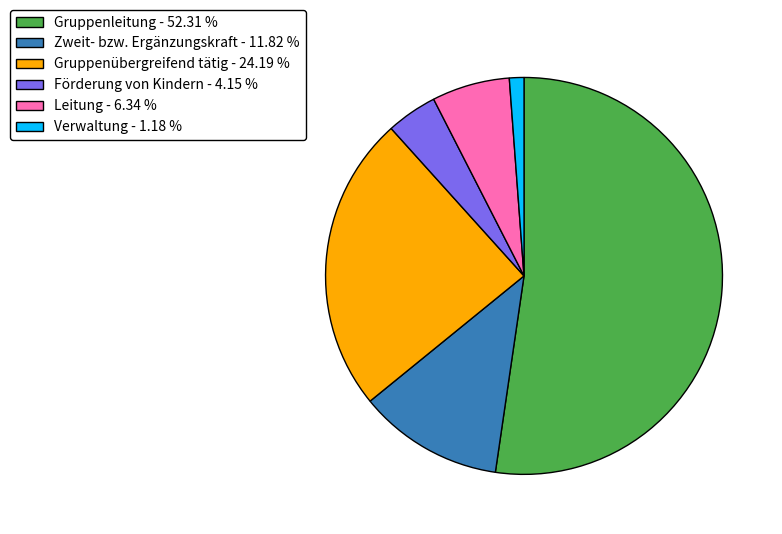

Which has a higher value, Zweit- bzw. Ergänzungskraft - 11.82 % or Leitung - 6.34 %?

Zweit- bzw. Ergänzungskraft - 11.82 %